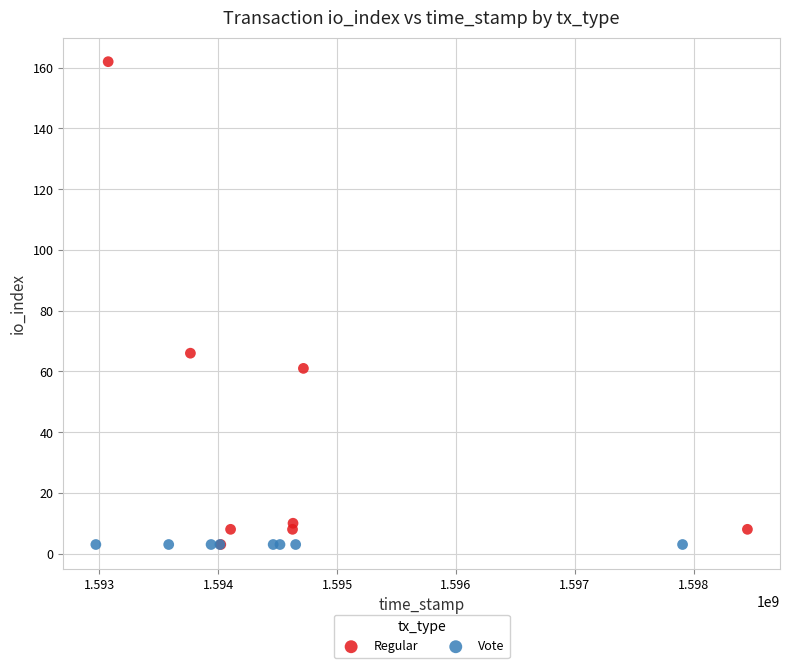

Which series contains the highest Y value?

Regular